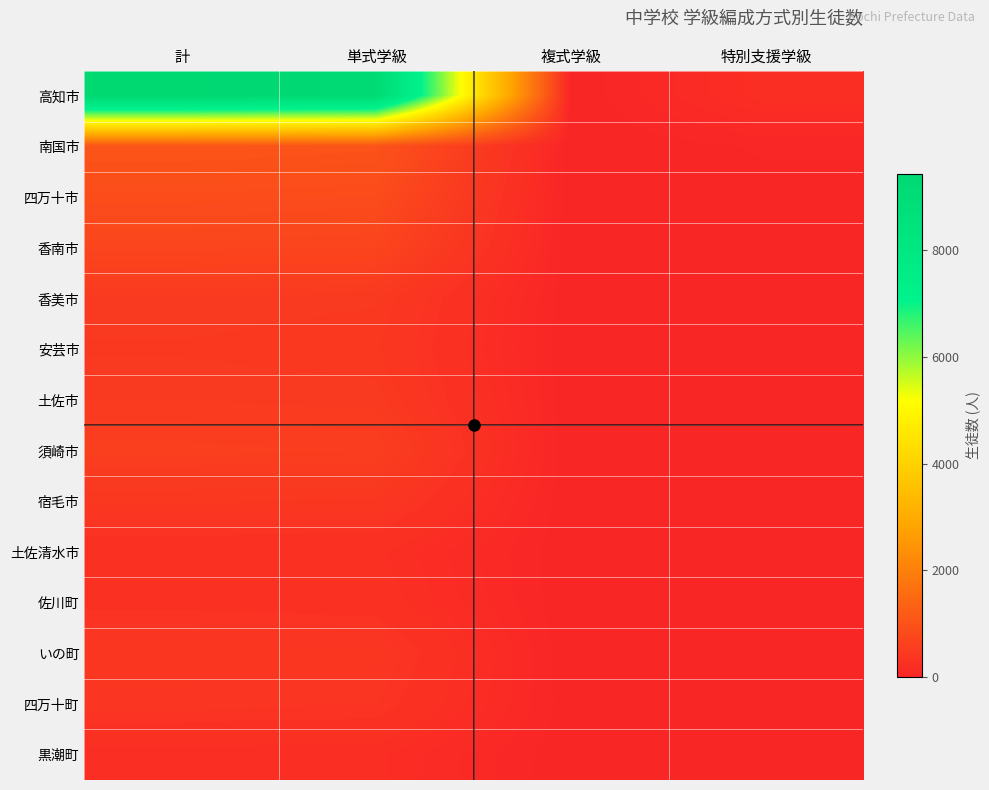

What is the difference between the highest and lowest values at 計?

9231